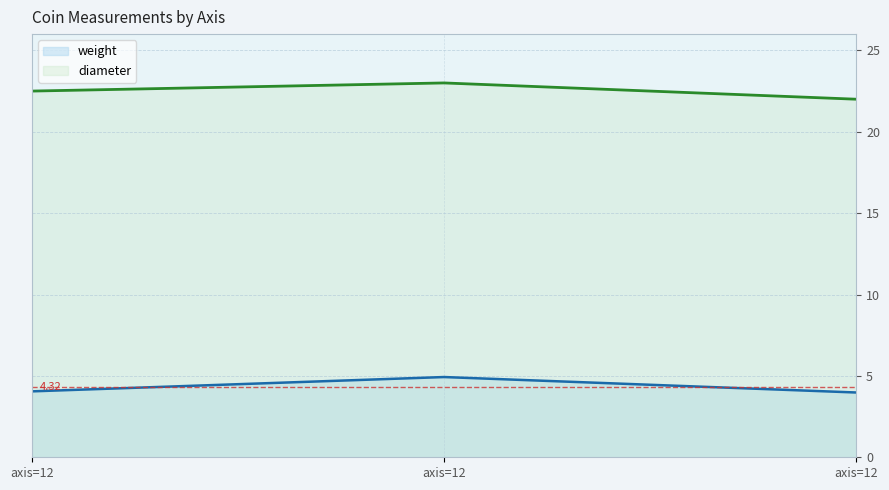

What is the smallest value displayed?

4.0